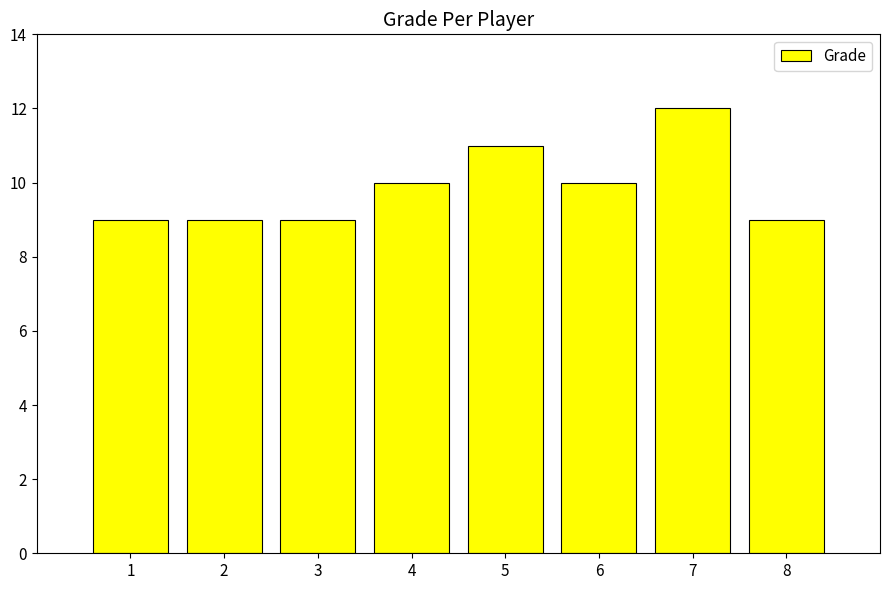

What is the difference between the values at 6 and 8?

1